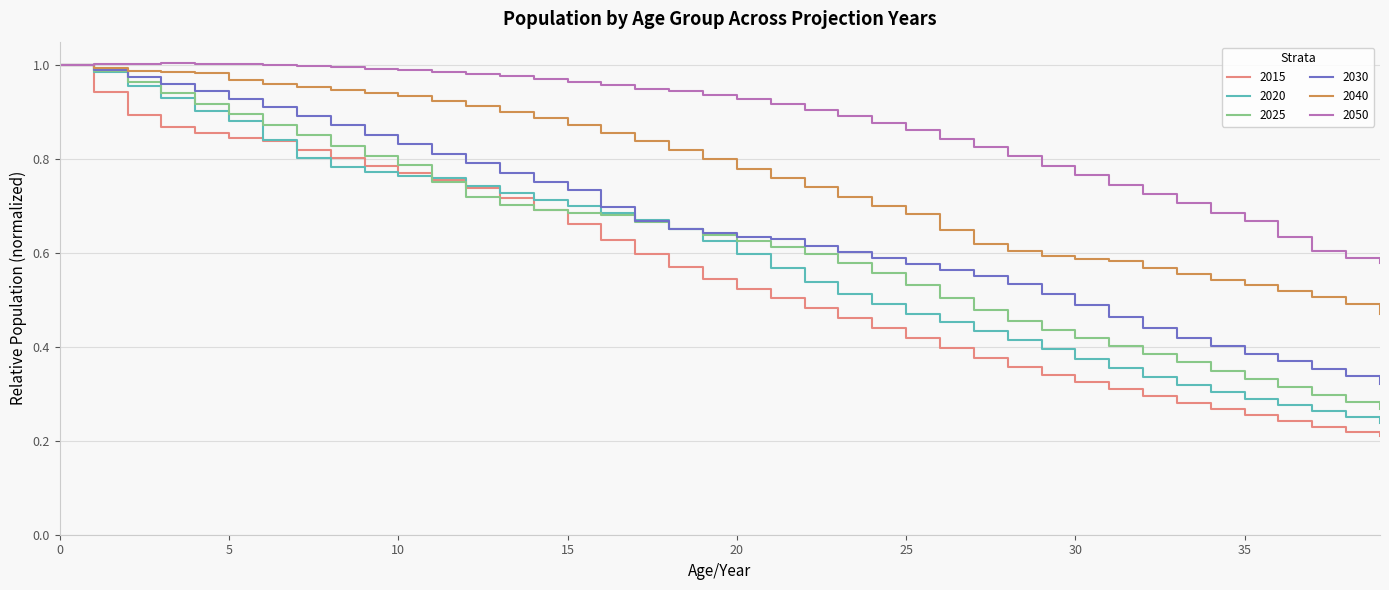

Which series has the widest spread of values?

2015